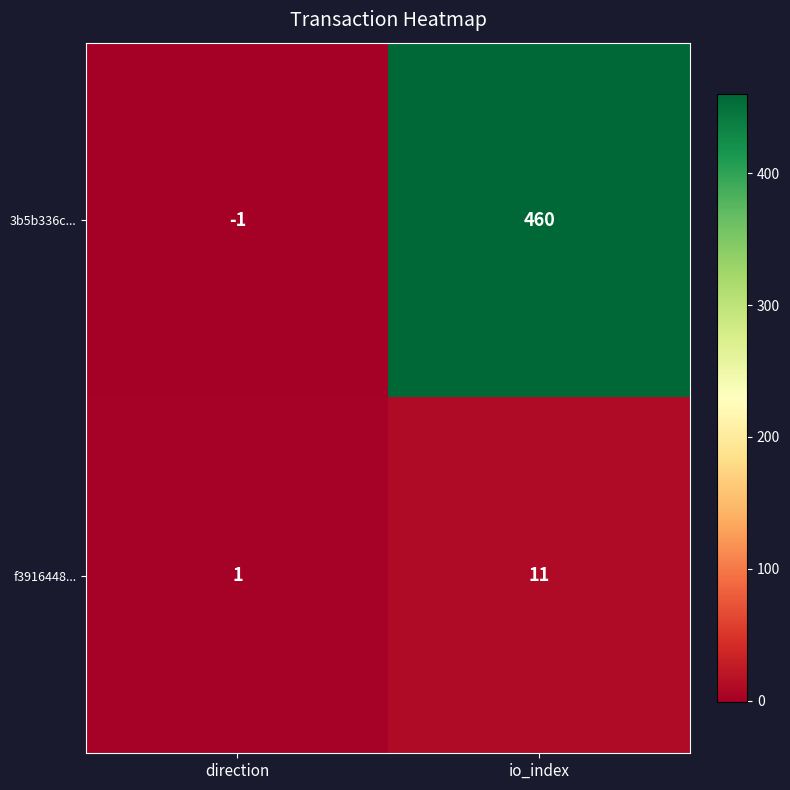

Which series has the largest range (max minus min)?

3b5b336c...